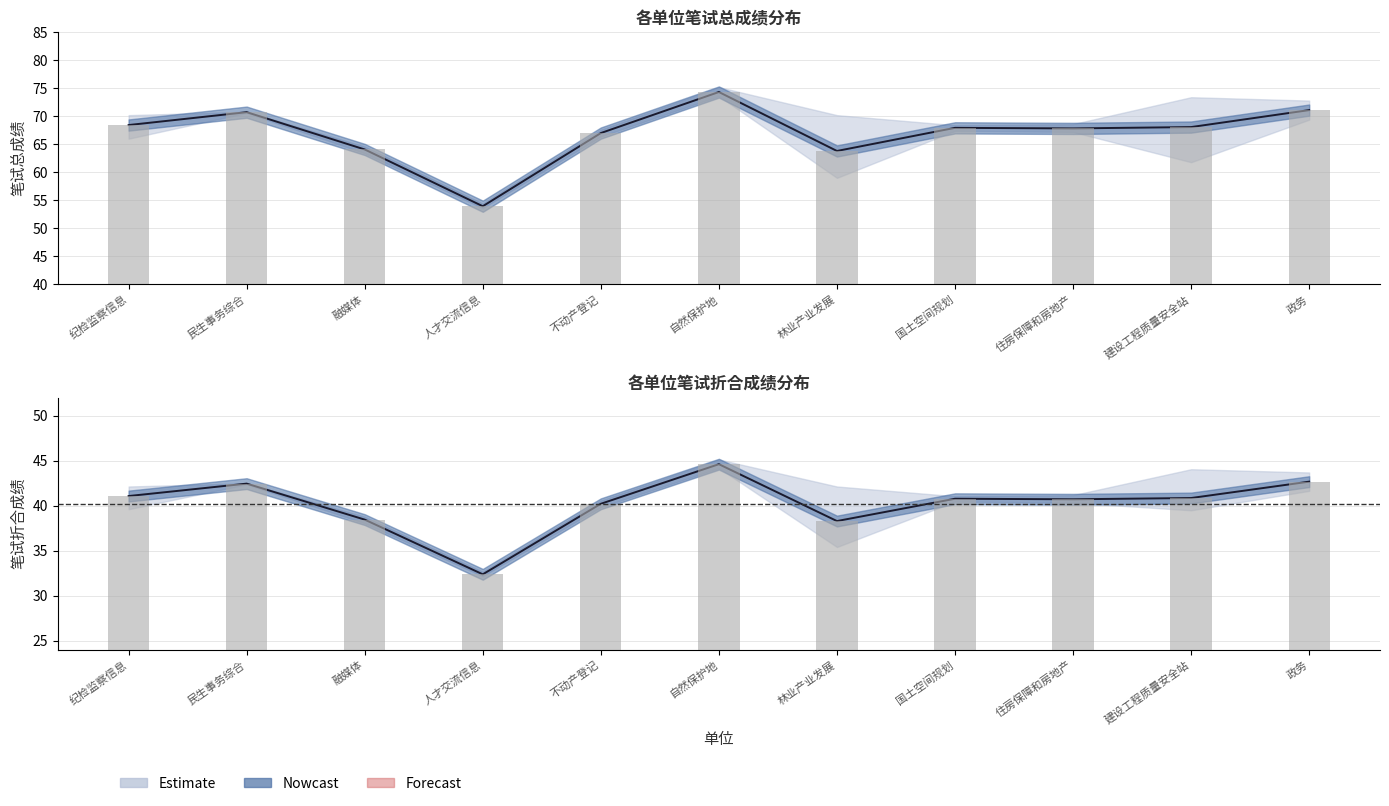

List the labels in order of 笔试总成绩_max value, smallest first.

资中县人才交流信息中心, 资中县融媒体中心, 资中县不动产登记中心, 资中县国土空间规划中心, 资中县住房保障和房地产服务中心, 资中县纪检监察信息中心, 资中县林业产业发展中心, 资中县民生事务综合服务中心, 资中县政务服务中心, 资中县建设工程质量安全站, 资中县自然保护地服务中心